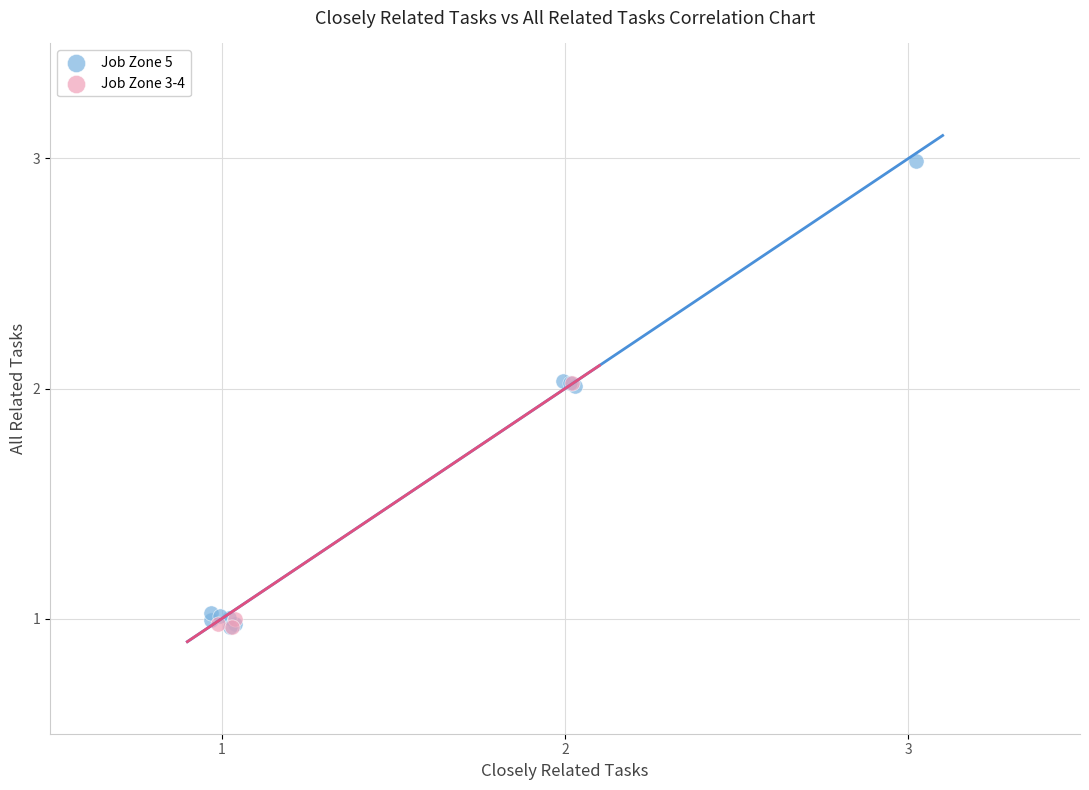

Which series reaches the maximum Y coordinate?

Job Zone 5